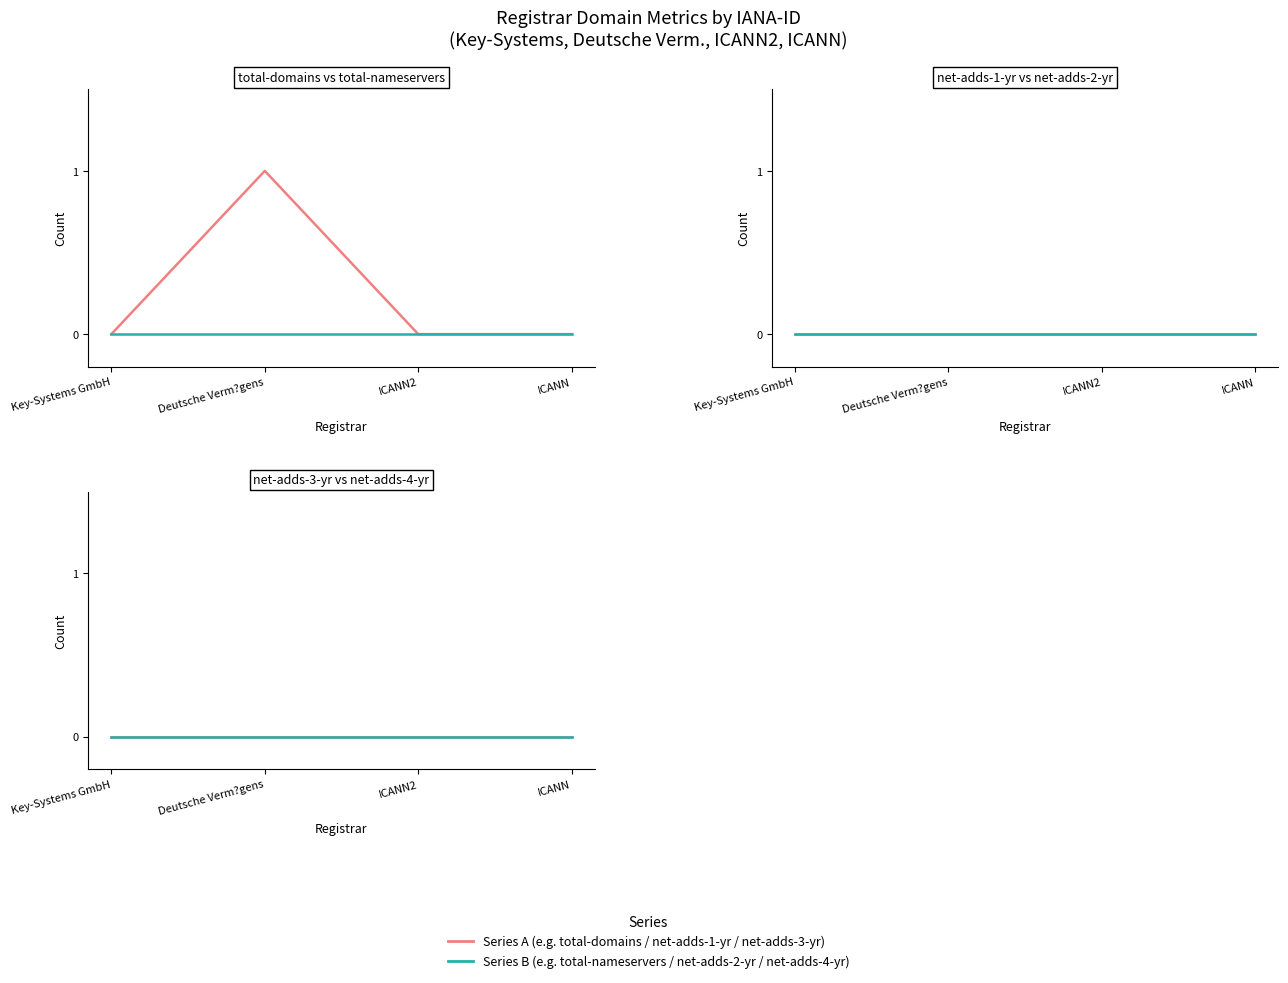

Is the value of total-nameservers at ICANN2 greater than the value of net-adds-2-yr at ICANN2?

No